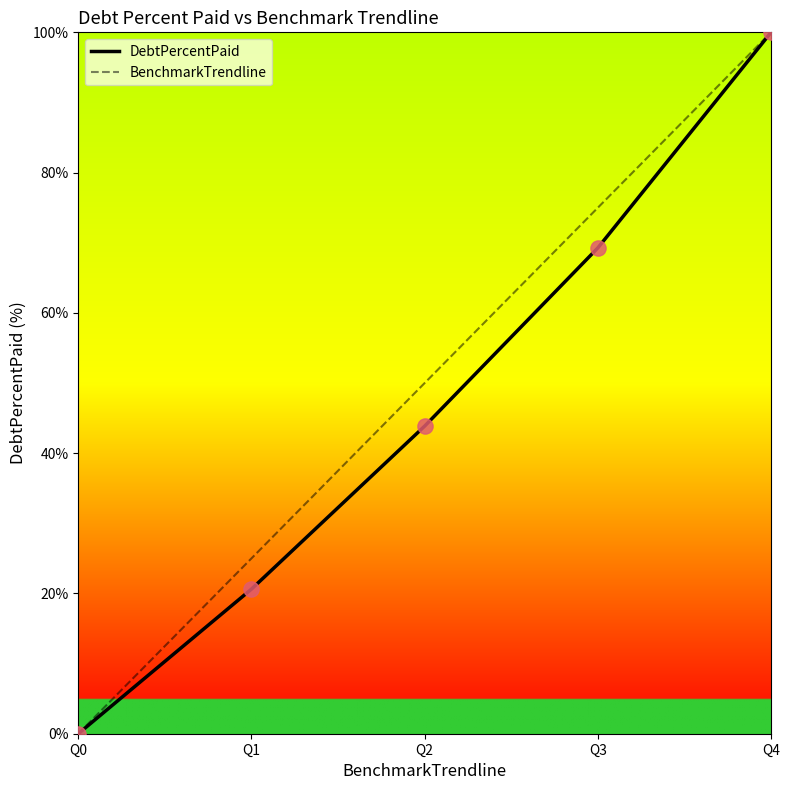

Which series changed the most between Q1 and Q3?

BenchmarkTrendline